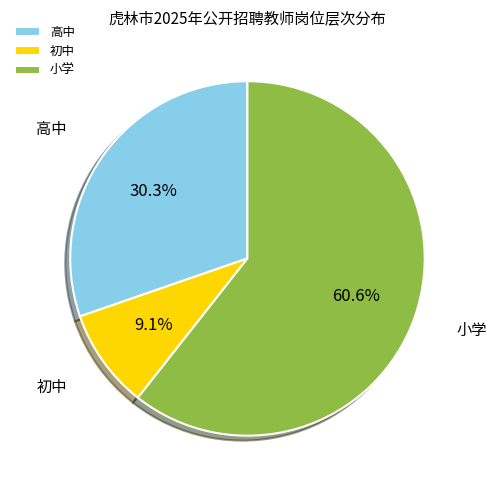

What percentage do 高中 and 初中 together represent?

39.4%